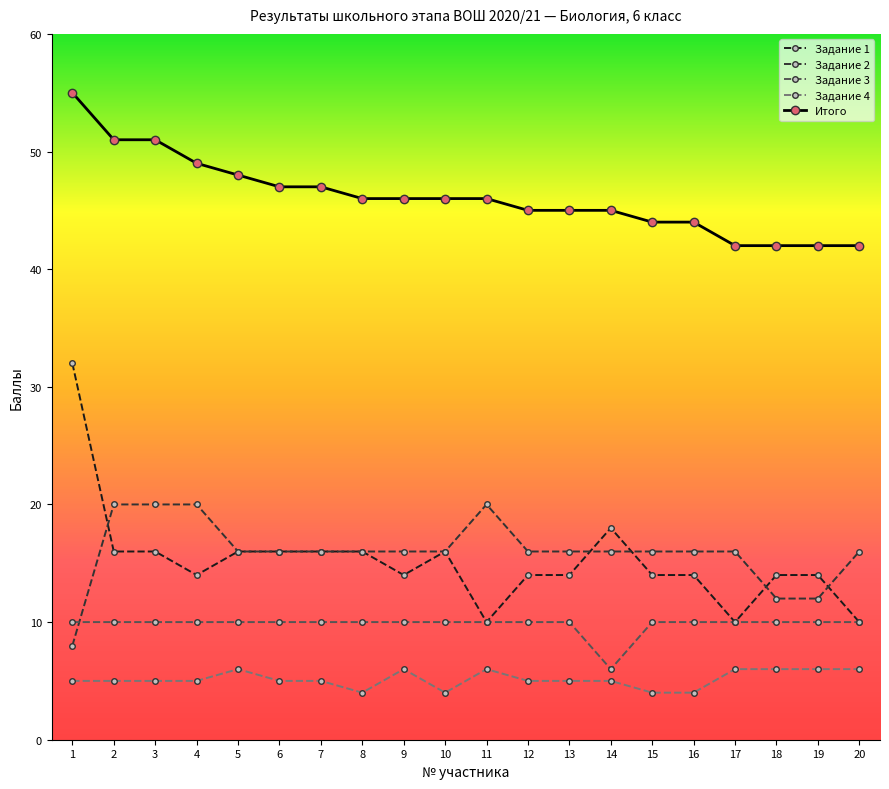

What is the difference between the highest and lowest values at 11?

40